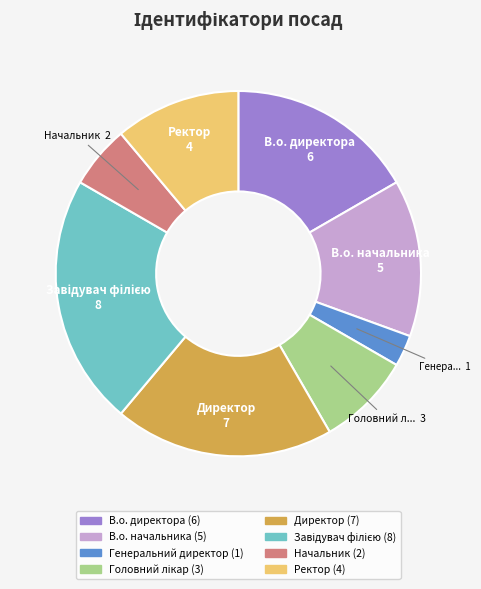

Is there any slice that represents more than half of the pie?

No